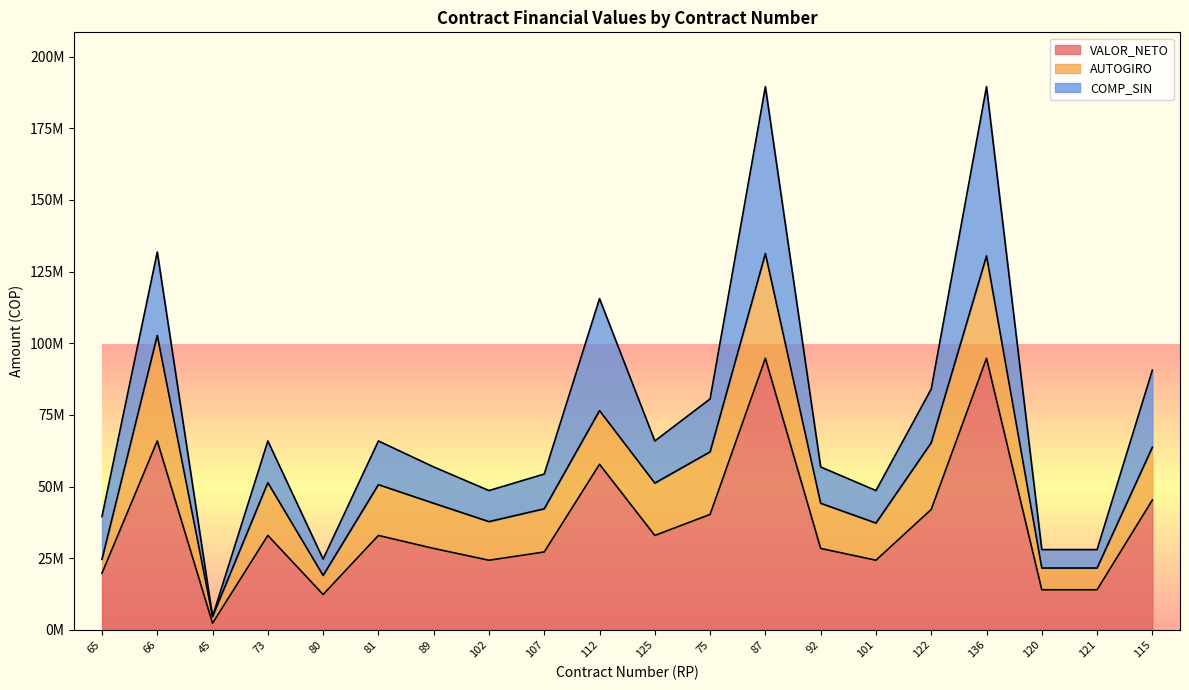

At which label does VALOR_NETO first exceed 32960000?

66